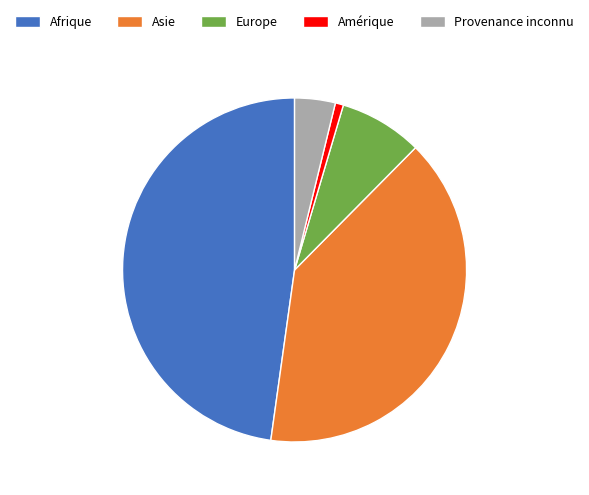

Rank the categories by value from highest to lowest.

Afrique, Asie, Europe, Provenance inconnu, Amérique